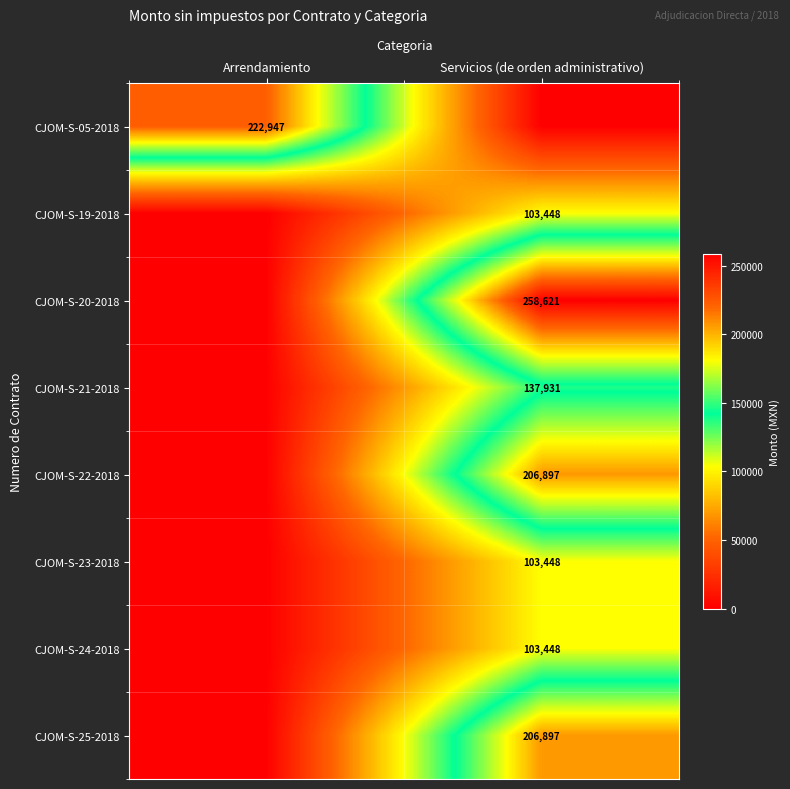

Is the value of CJOM-S-20-2018 at Servicios (de orden administrativo) greater than the value of CJOM-S-23-2018 at Servicios (de orden administrativo)?

Yes